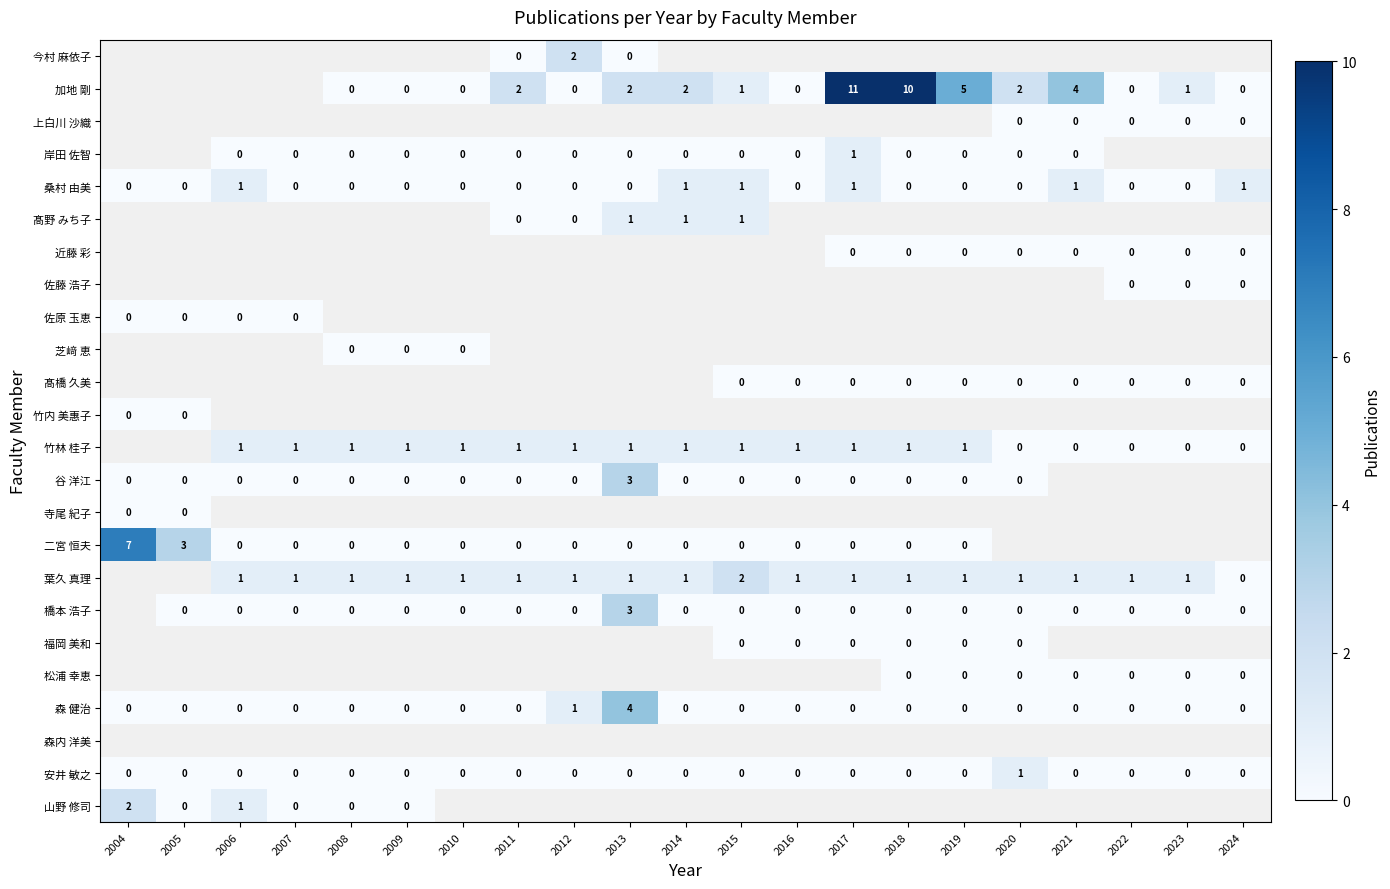

The value of 葉久 真理 at 2014 is 0. True or false?

False